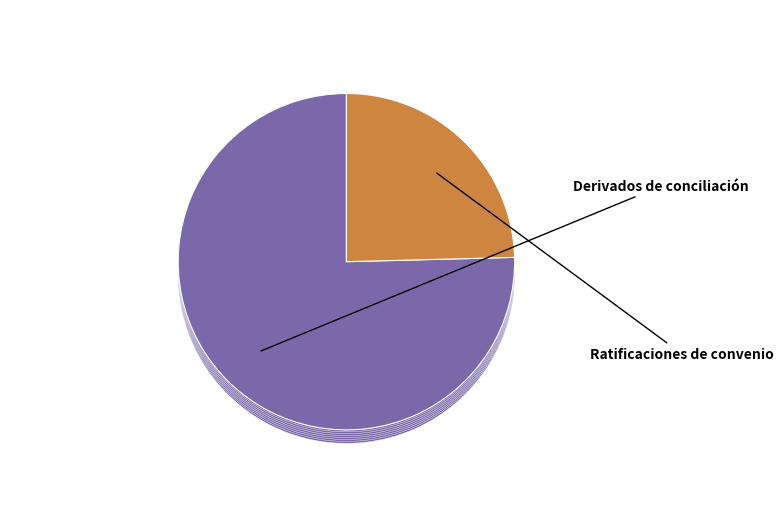

To the nearest percent, what is the average slice percentage?

50%